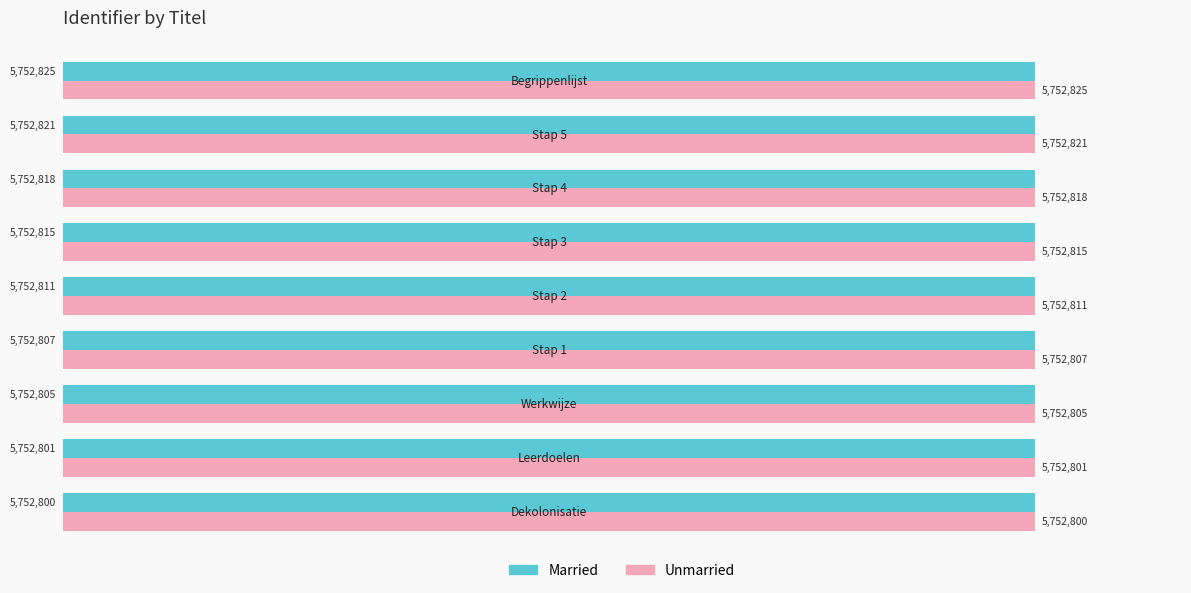

What is the difference between the second highest and minimum values in the Unmarried series?

21